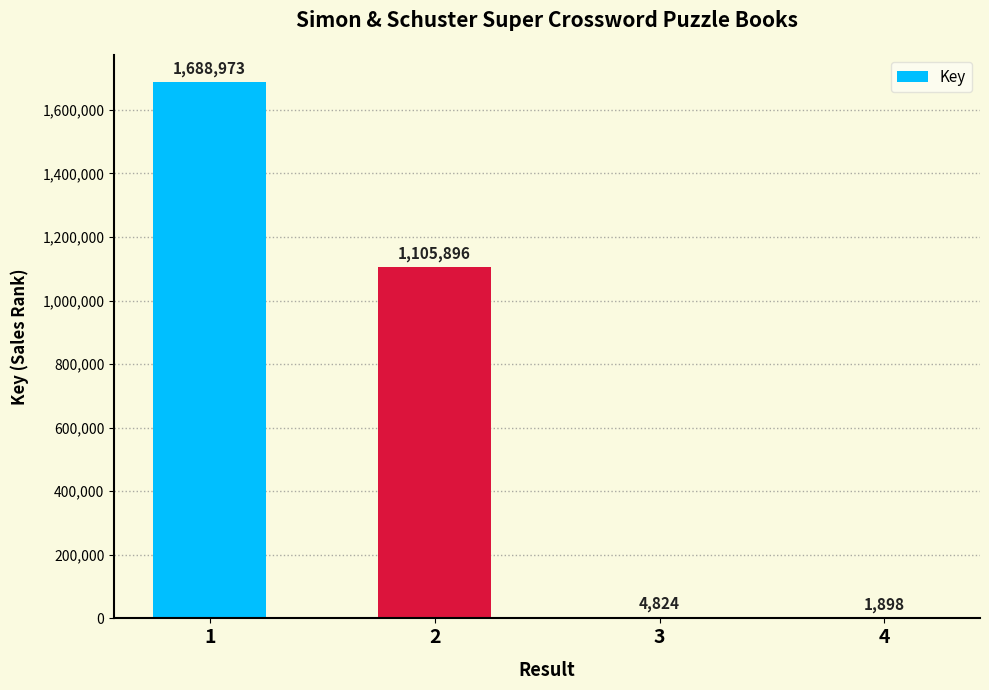

What is the change in value from 2 to 4?

-1103998